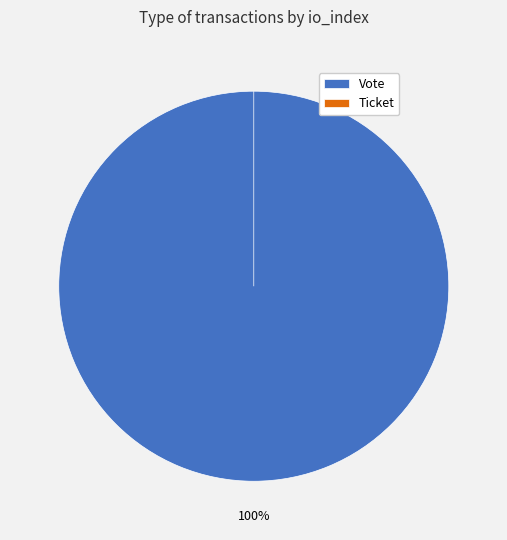

Is the sum of Vote and Ticket greater than half?

Yes